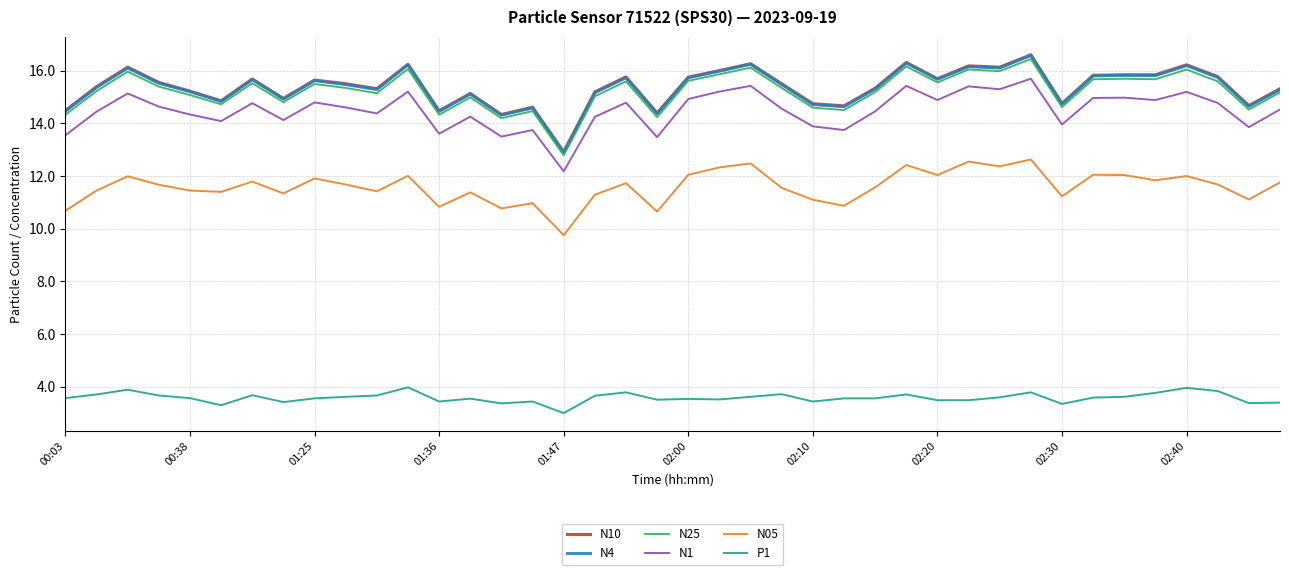

How many interior local valleys does the N25 series have?

13